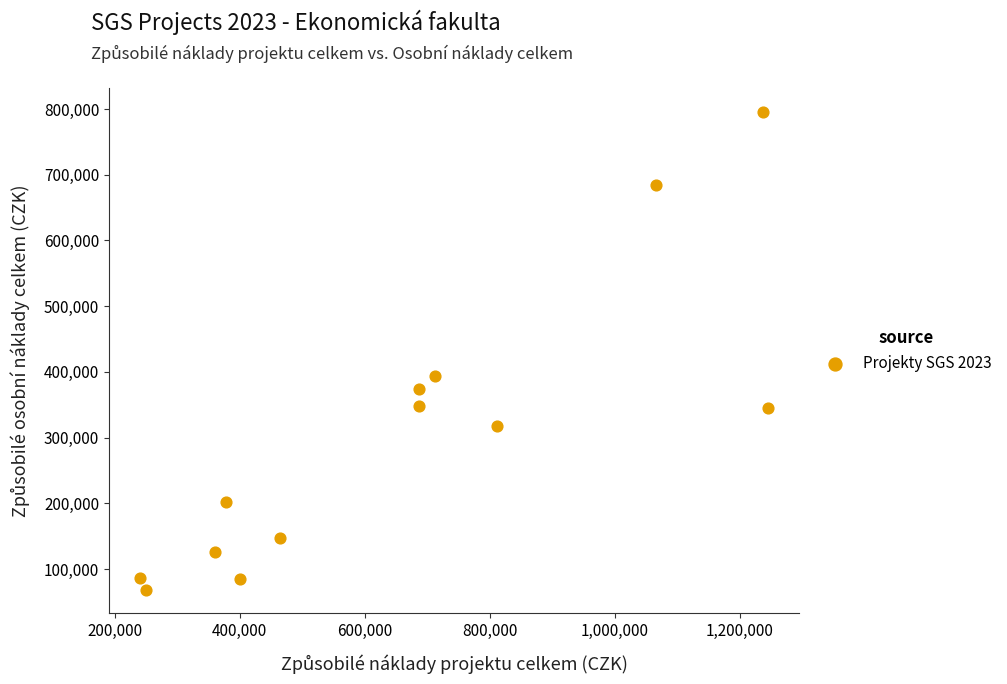

What Y value in the scatter plot is closest to 432221?

394000.0